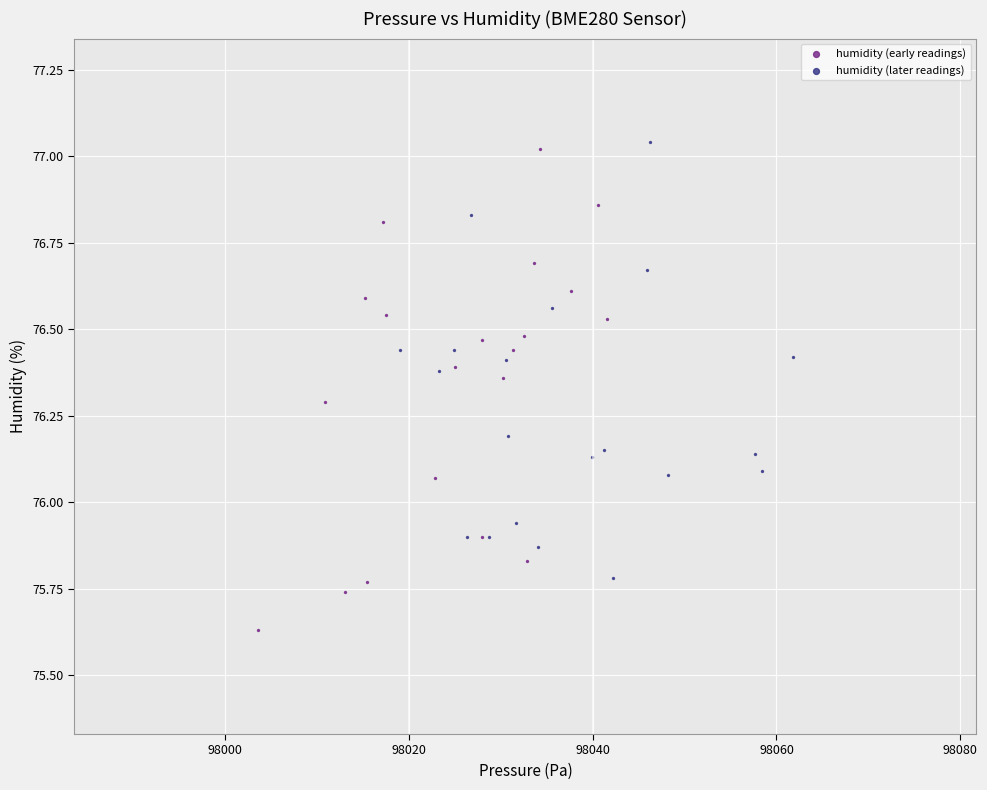

Which series has the largest Y range (max minus min)?

humidity (early readings)